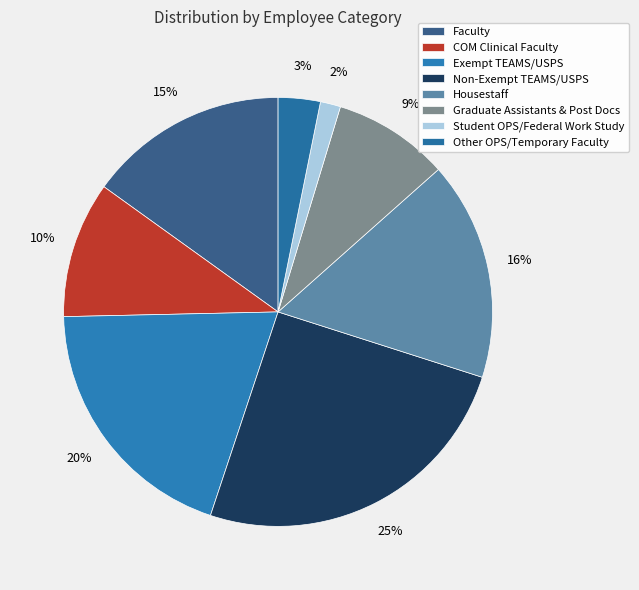

Count the number of slices in the pie.

8